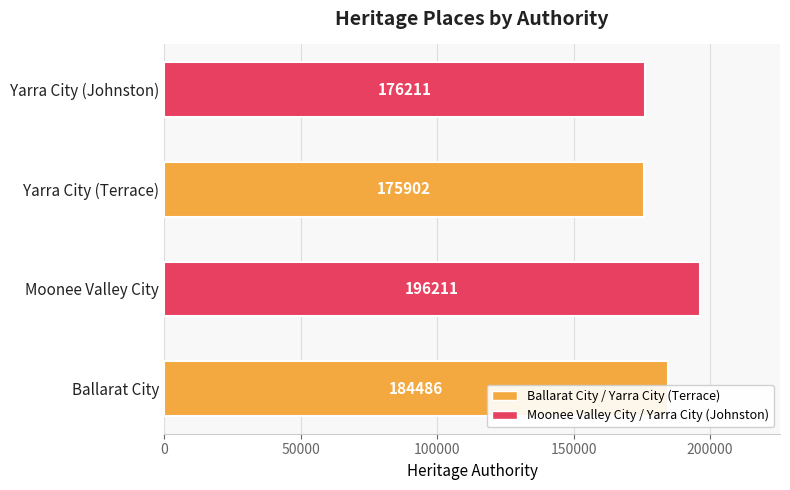

The value at Ballarat City is 40723. True or false?

False